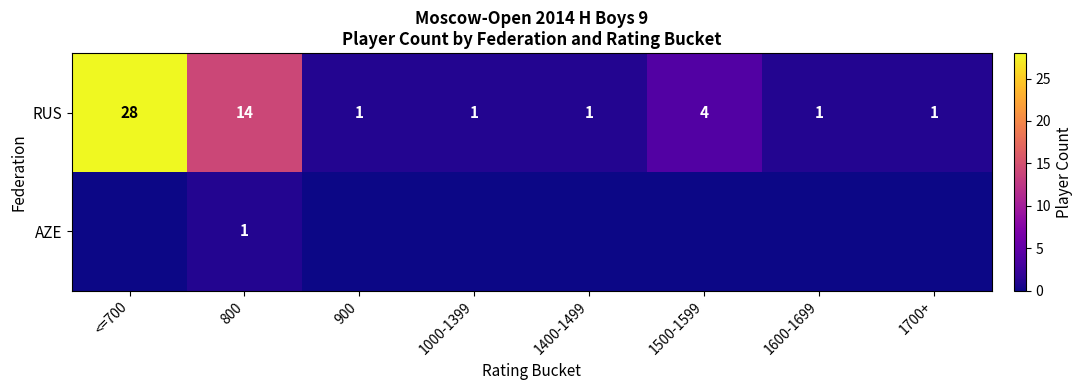

What is the sum of all RUS values?

51